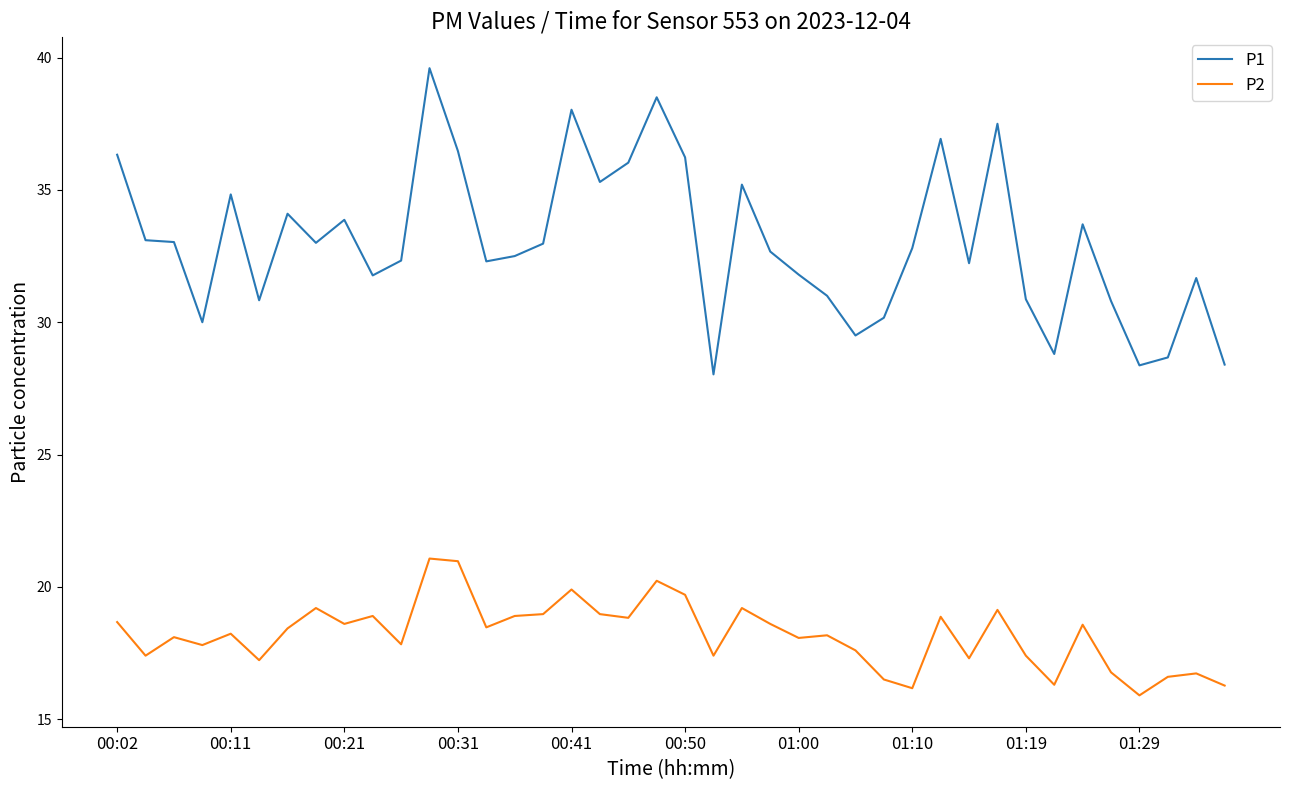

True or false: P2 and P1 cross at least once.

False